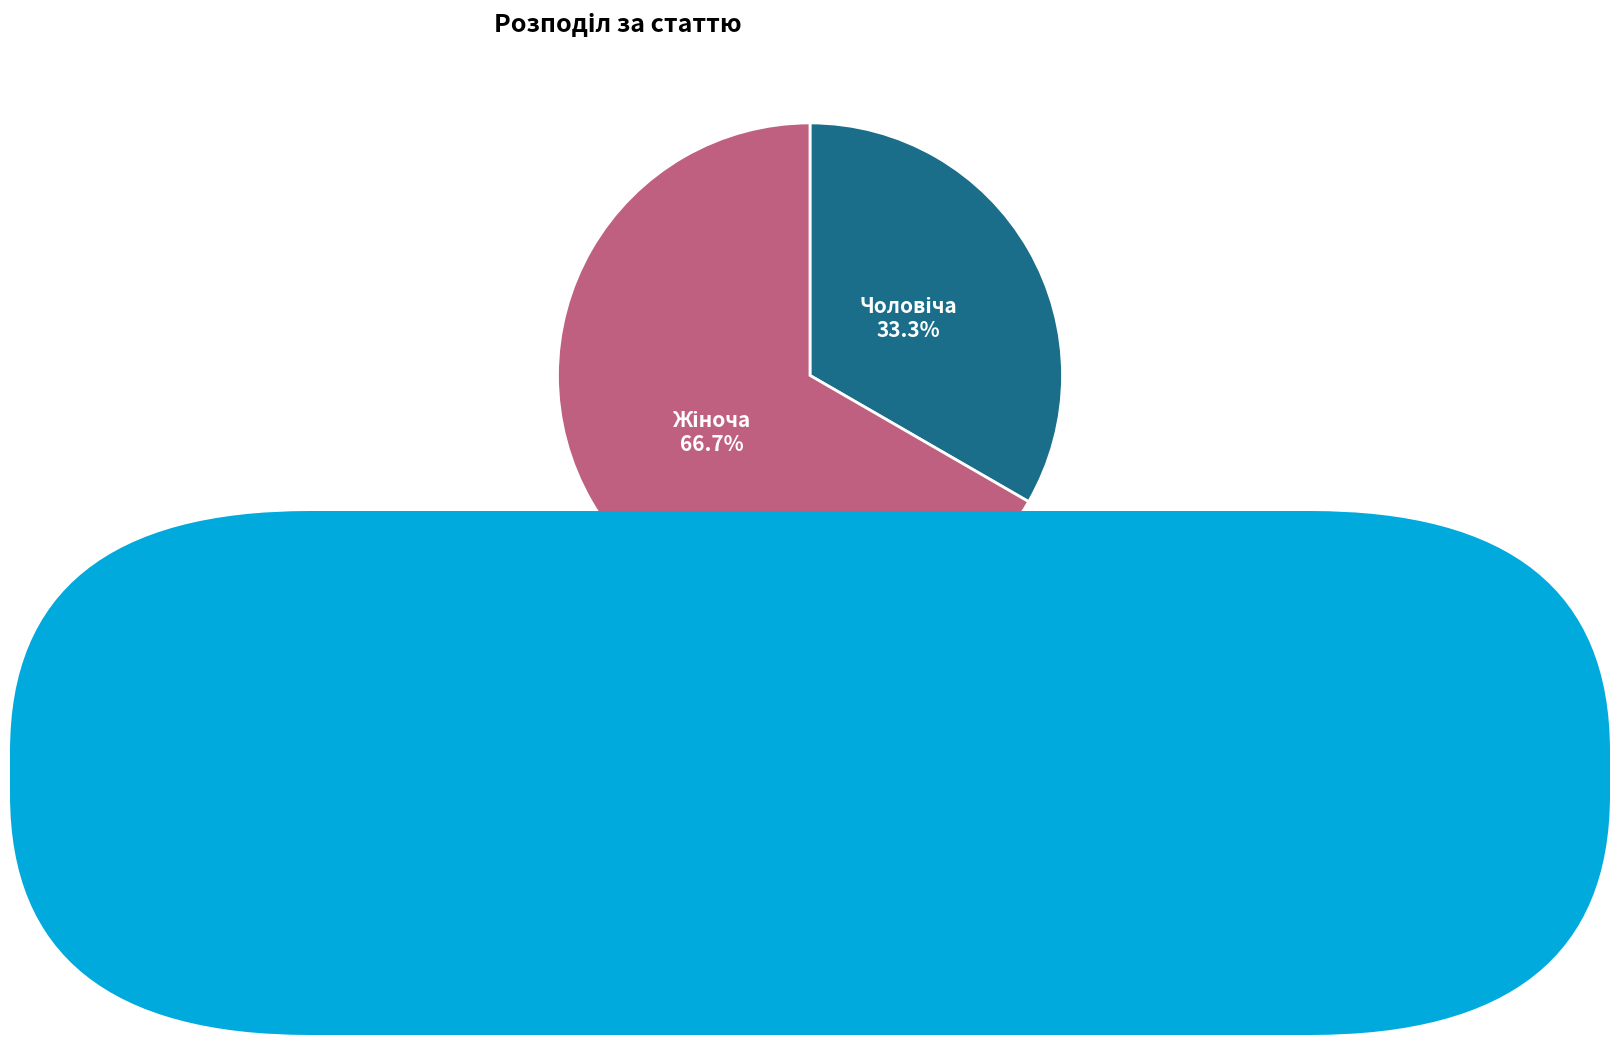

How many slices are in this pie chart?

2